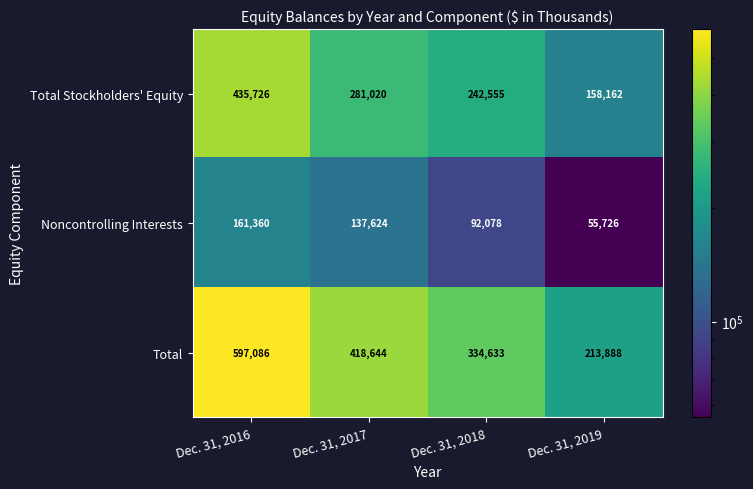

How many series are shown in this chart?

3